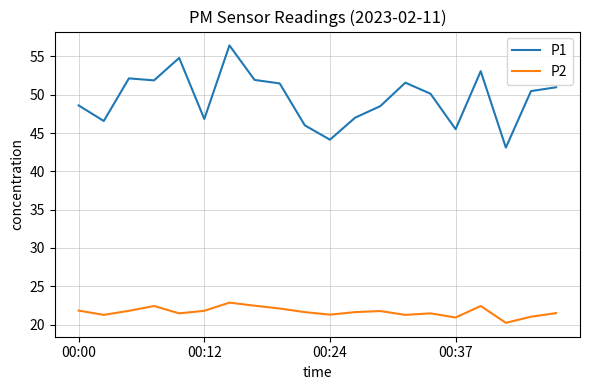

True or false: P1 and P2 cross at least once.

False